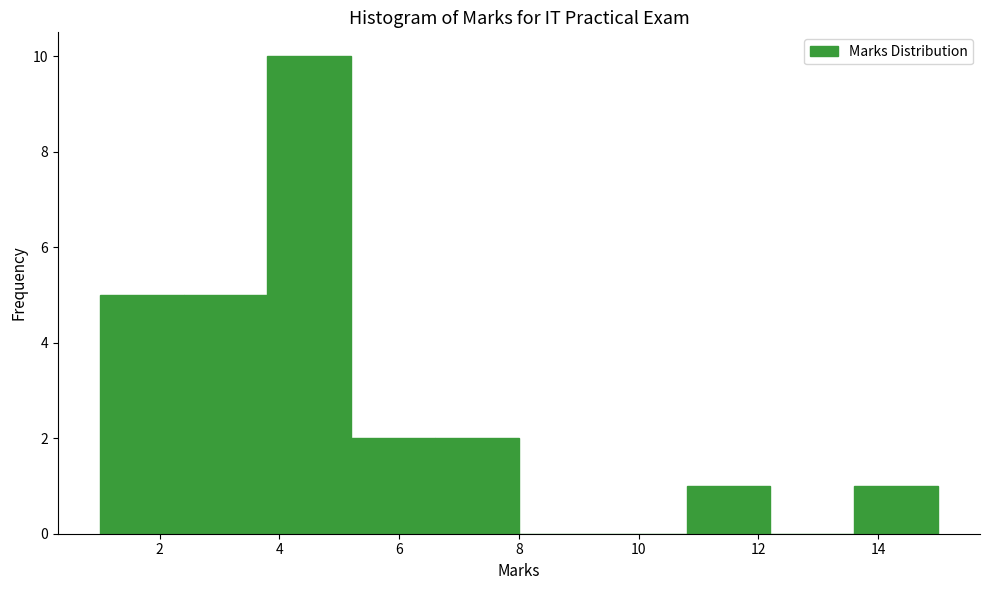

Over which range of the x-axis is the bar tallest?

3.8 to 5.2